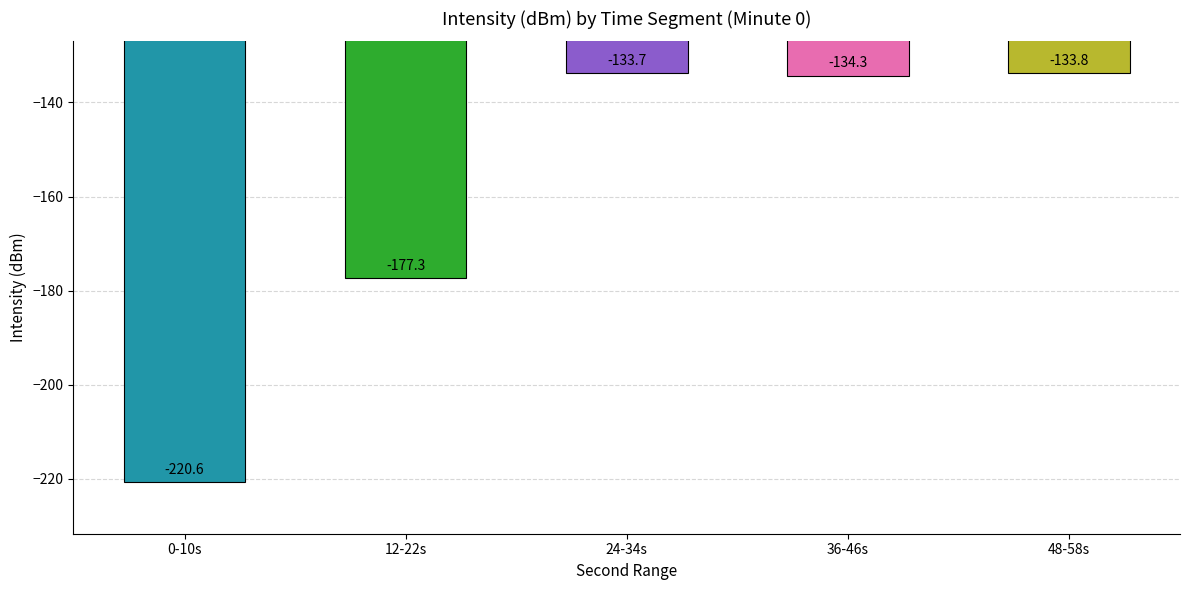

Rank the categories by value from lowest to highest.

0-10s, 12-22s, 36-46s, 48-58s, 24-34s